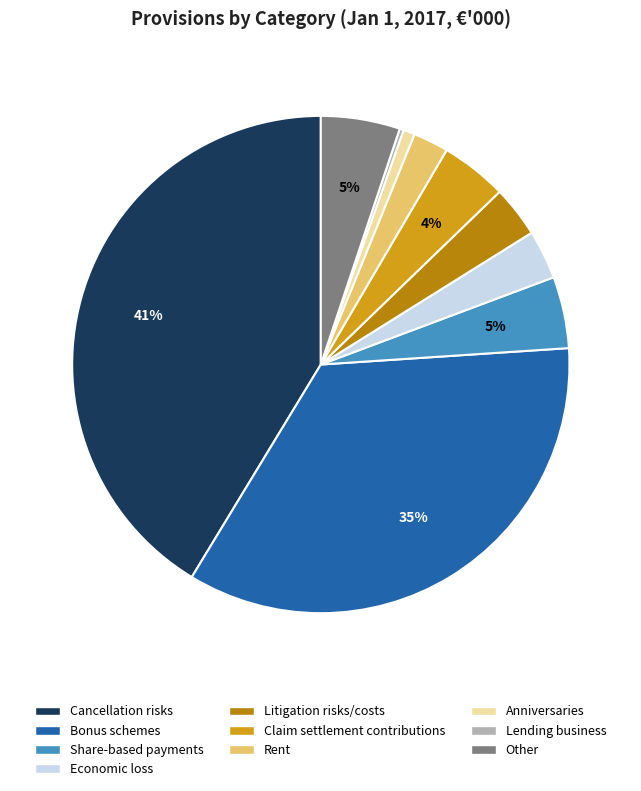

True or false: Bonus schemes accounts for 35% of the total.

True